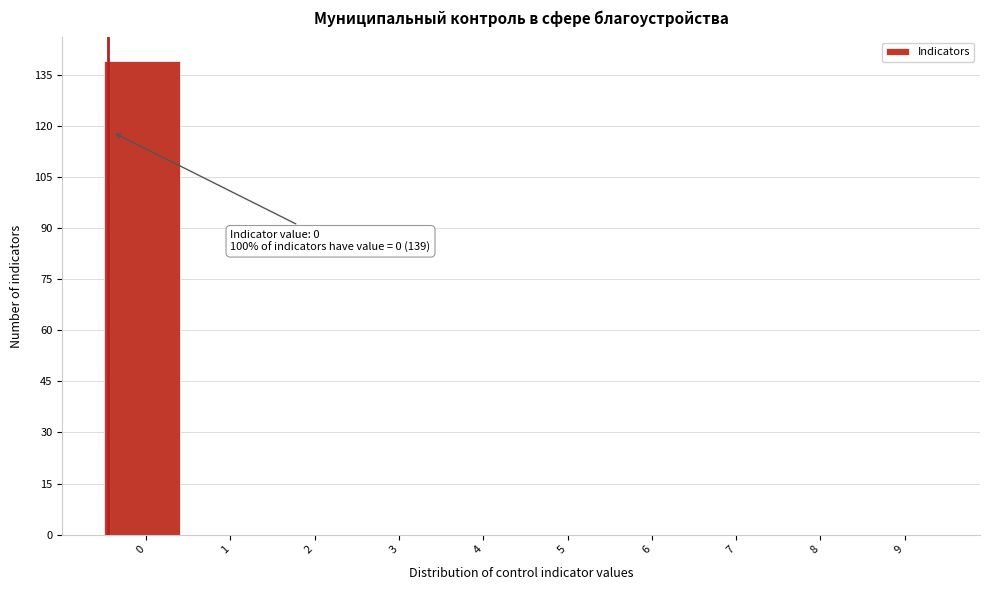

Reading left to right, transcribe all the data shown in this chart.

0=139	1=0	2=0	3=0	4=0	5=0	6=0	7=0	8=0	9=0